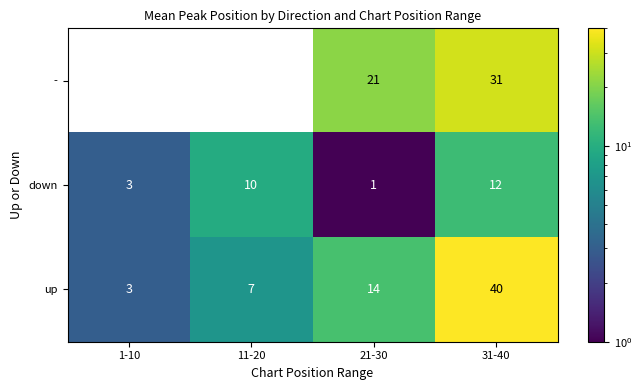

At which category is the sum across all series the highest?

31-40